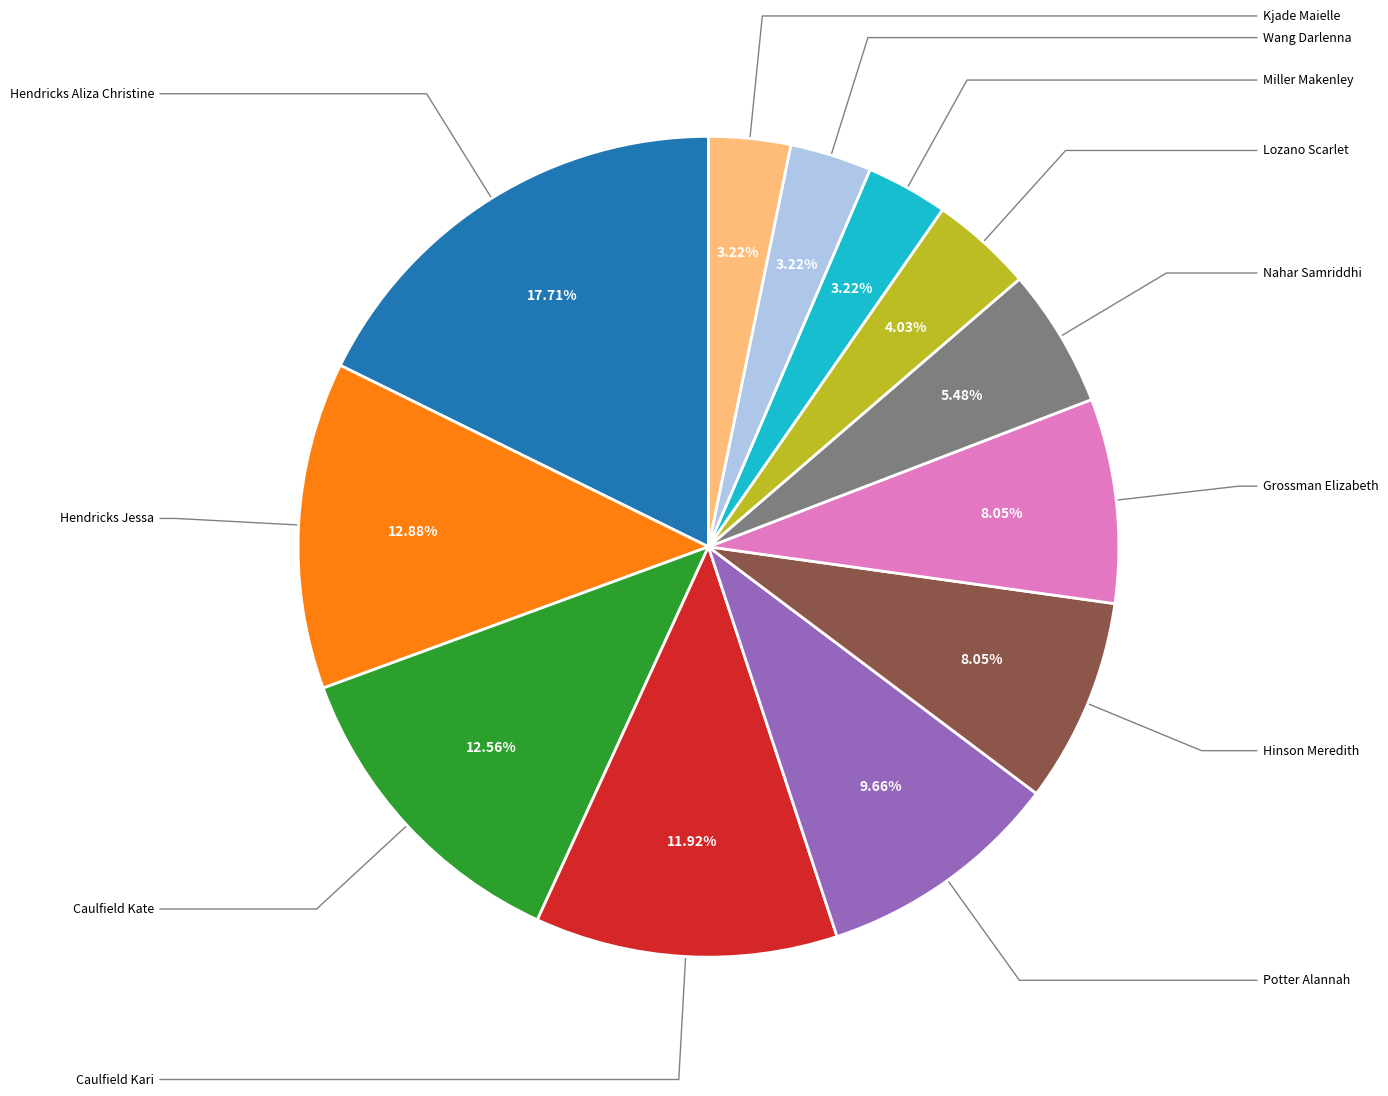

Is there a majority slice in this chart?

No